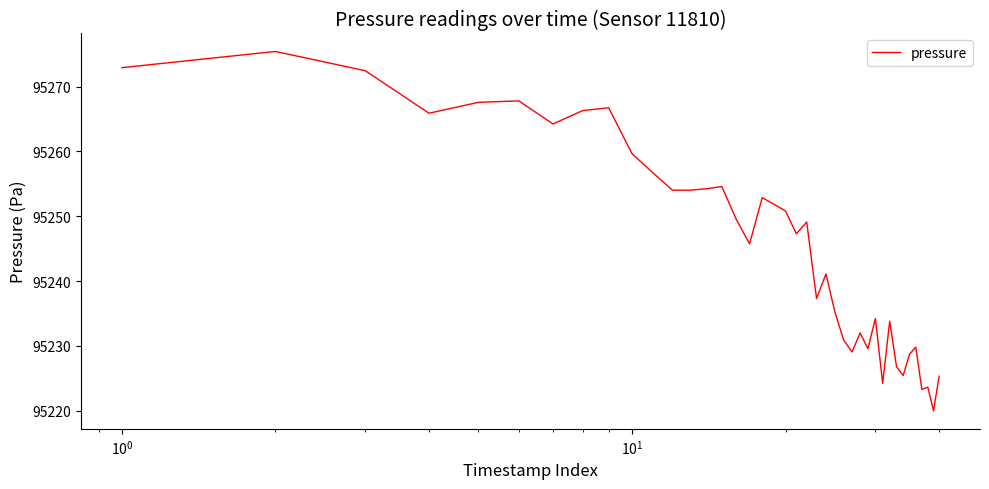

What is the smallest value displayed?

95220.0